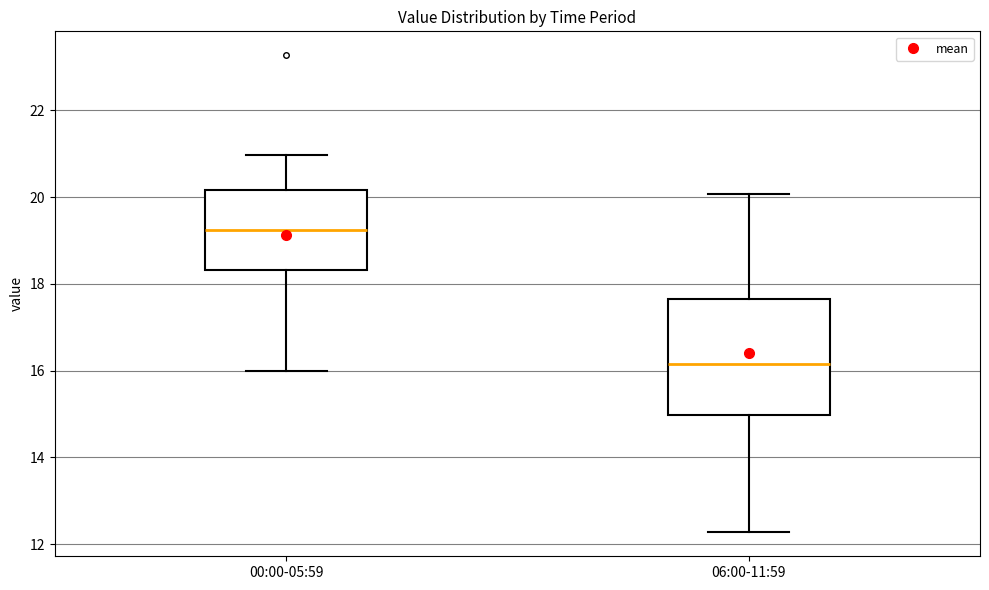

Which box has the lowest median line?

06:00-11:59